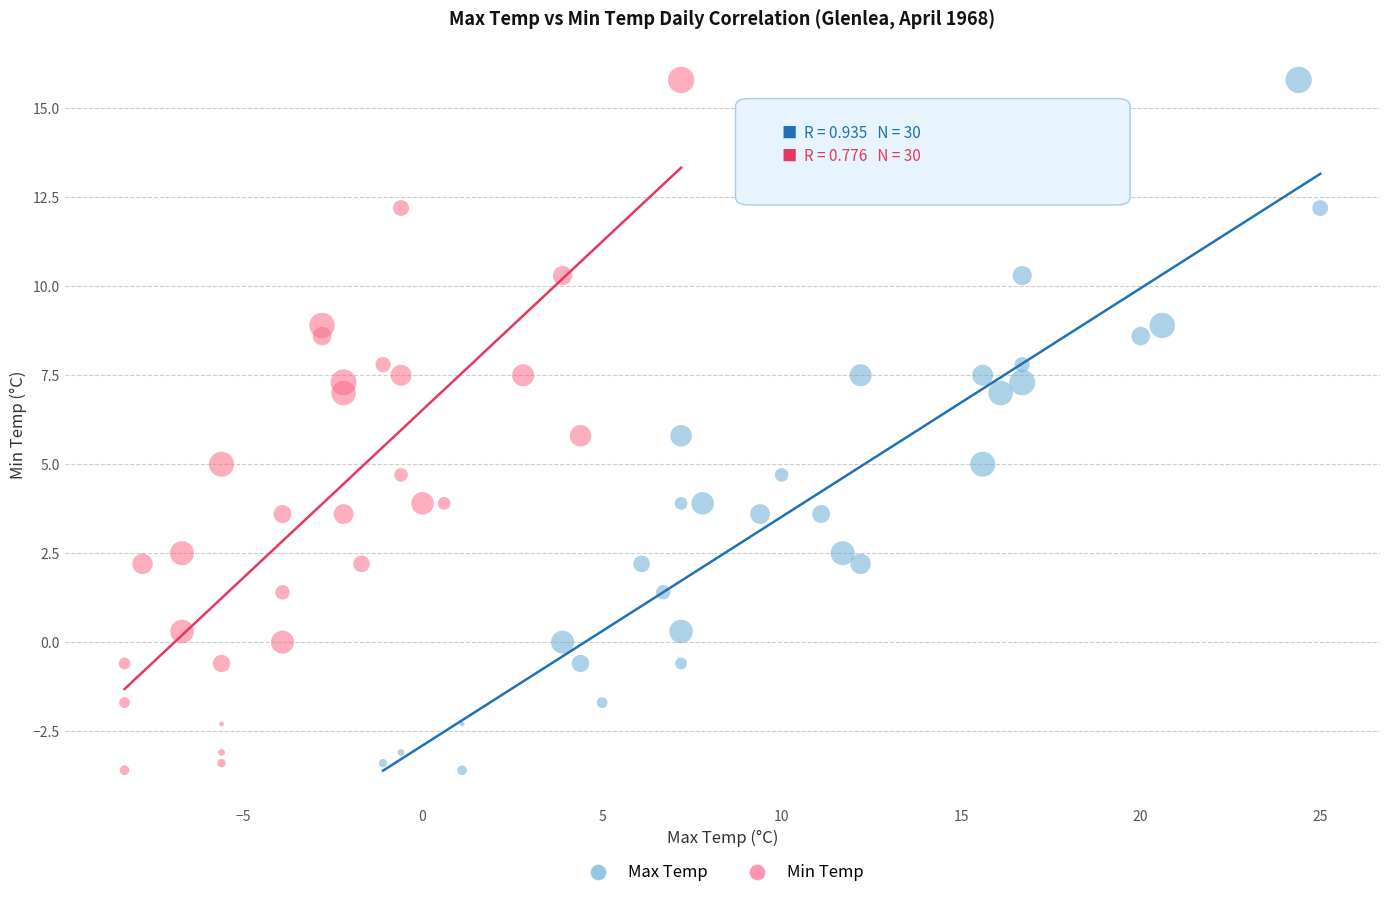

What are all the series names shown in the legend?

Max Temp, Min Temp